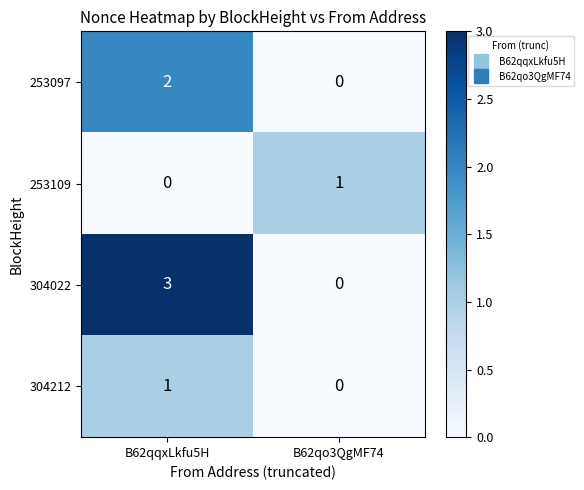

Reading left to right, what are all the values shown in this chart?

253097: B62qqxLkfu5H=2	B62qo3QgMF74=0
253109: B62qqxLkfu5H=0	B62qo3QgMF74=1
304022: B62qqxLkfu5H=3	B62qo3QgMF74=0
304212: B62qqxLkfu5H=1	B62qo3QgMF74=0